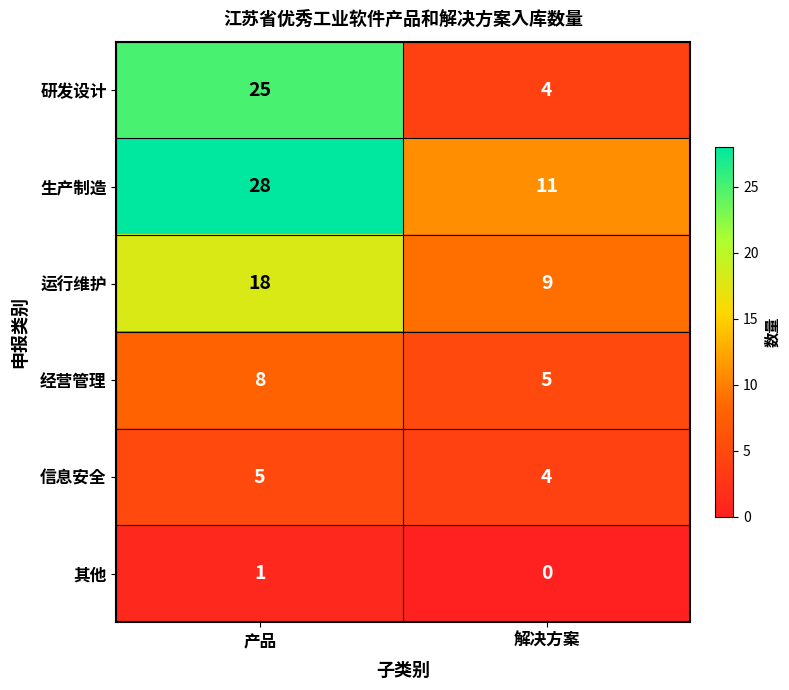

How many series are shown in this chart?

6